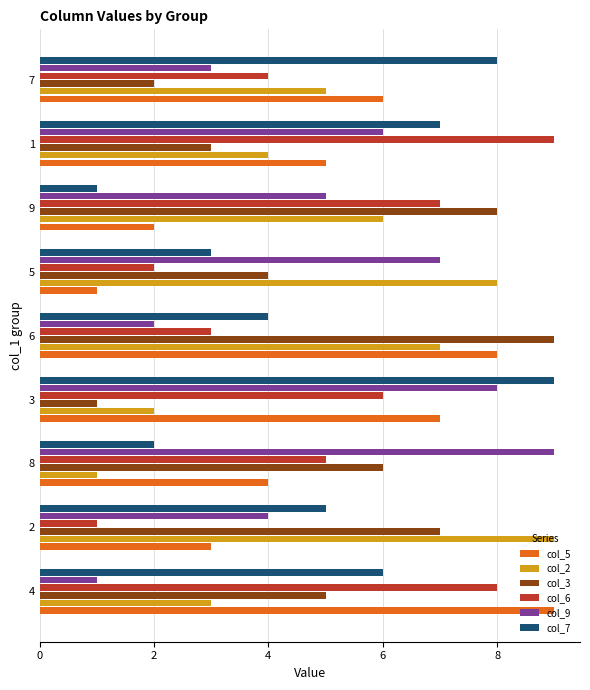

Between 6 and 5, which series saw the biggest shift?

col_5